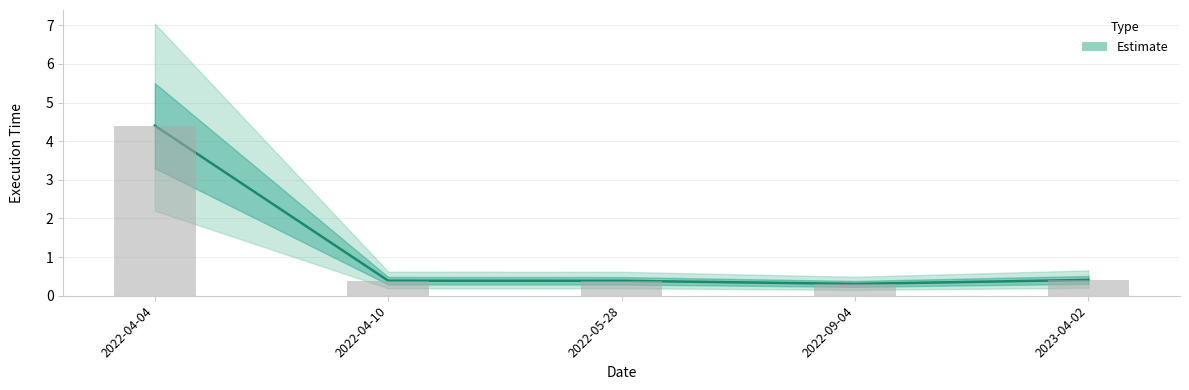

How many series are shown in this chart?

1